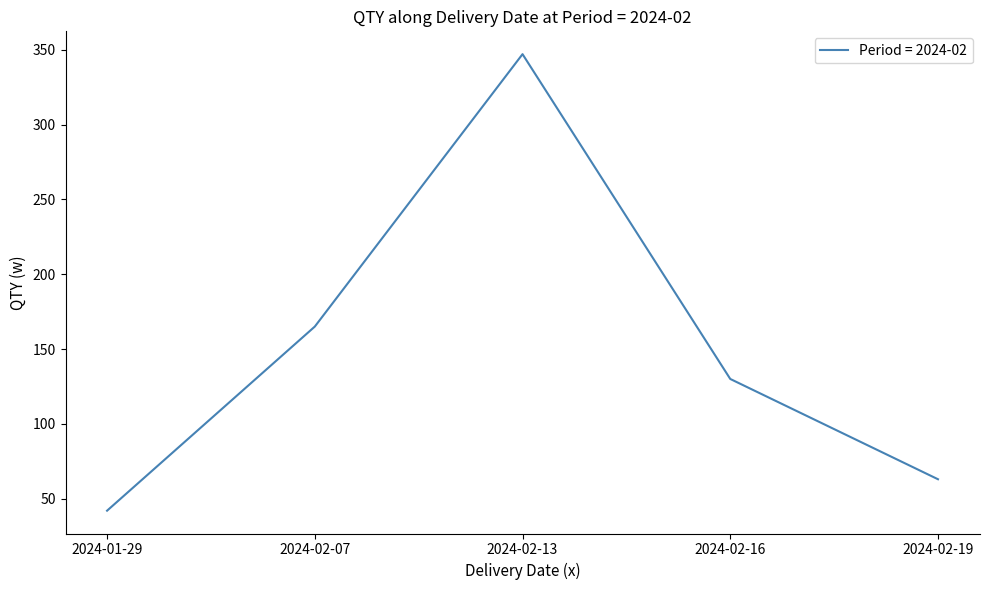

Reading right to left, transcribe all the data shown in this chart.

63	130	347	165	42